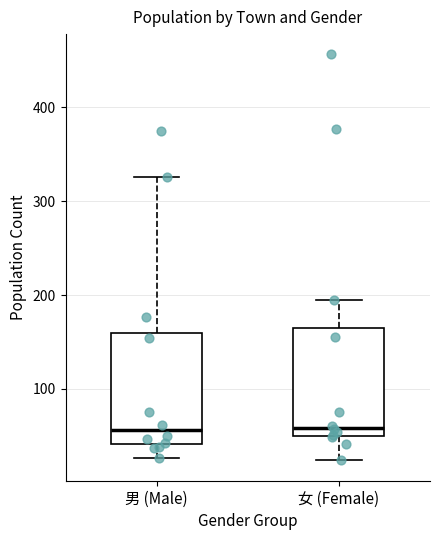

Where does the median line of the box for 男 (Male) sit on the y-axis? The values are not printed on the chart, so give them approximately, as read against the axis.

60